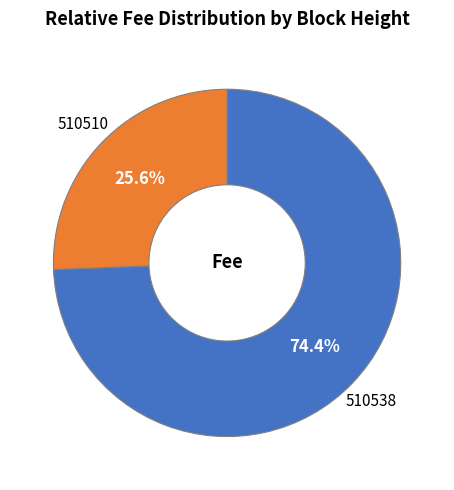

Between 510538 and 510510, which is larger?

510538